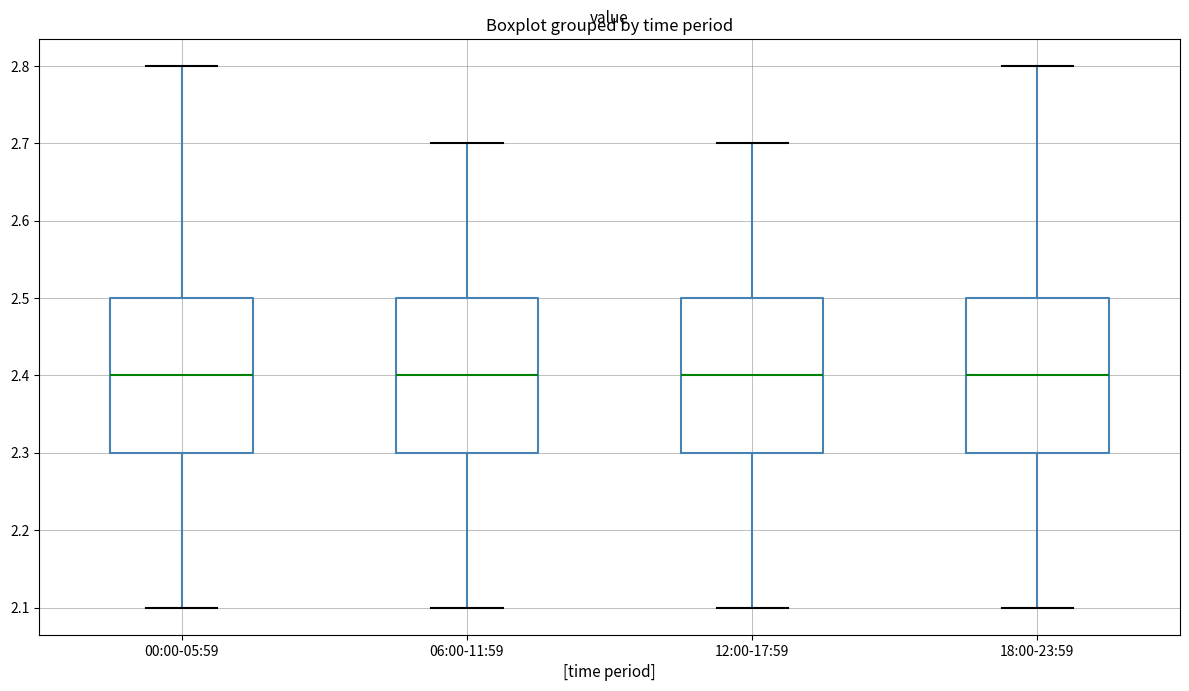

Reading left to right, transcribe this box plot: for each box, give where its median line is, the range the box spans, and where its two whiskers end, as read against the y-axis. The values are not printed on the chart, so give them approximately, as read against the axis.

00:00-05:59: median 2.4, box 2.3 to 2.5, whiskers 2.1 to 2.8
06:00-11:59: median 2.4, box 2.3 to 2.5, whiskers 2.1 to 2.7
12:00-17:59: median 2.4, box 2.3 to 2.5, whiskers 2.1 to 2.7
18:00-23:59: median 2.4, box 2.3 to 2.5, whiskers 2.1 to 2.8